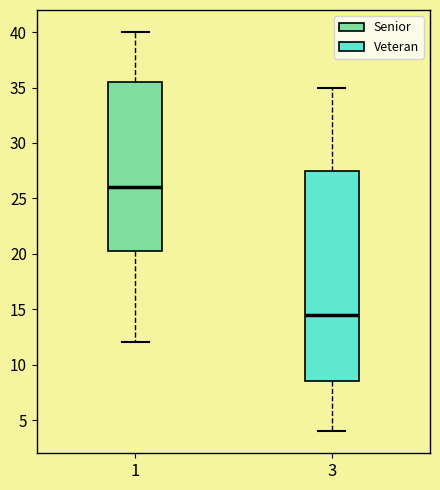

Which box has the lowest median line?

3